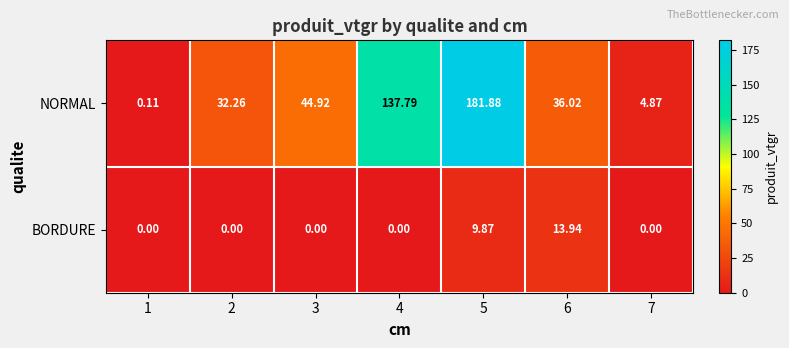

At which category is the sum across all series the highest?

5